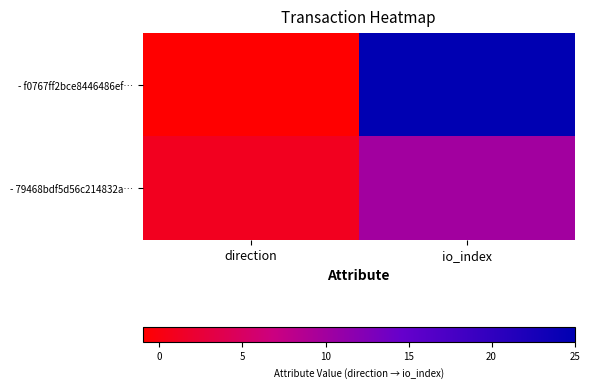

At which category does the chart reach its minimum across all series?

direction